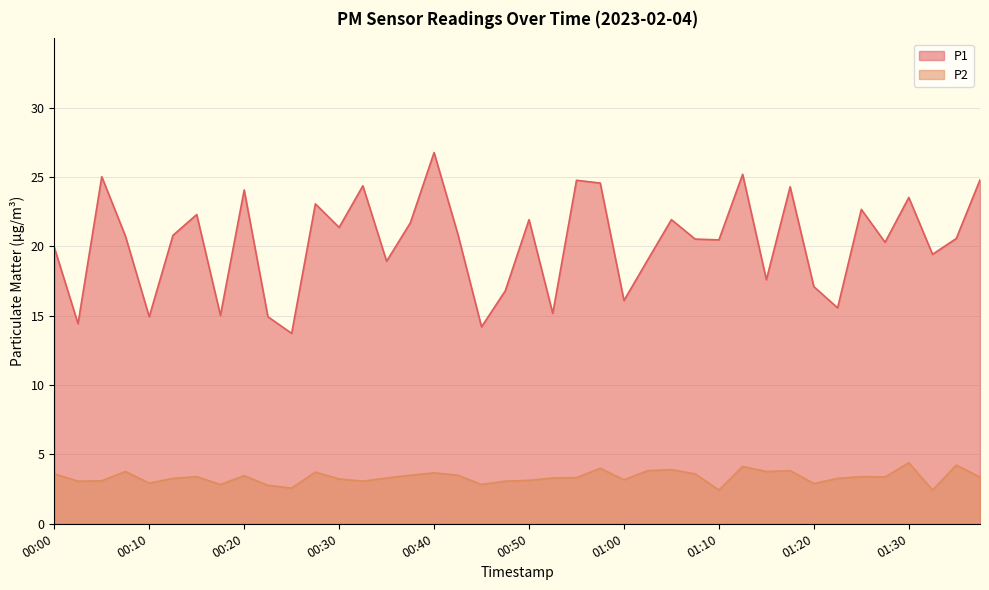

How many interior local peaks does the P1 series have?

13